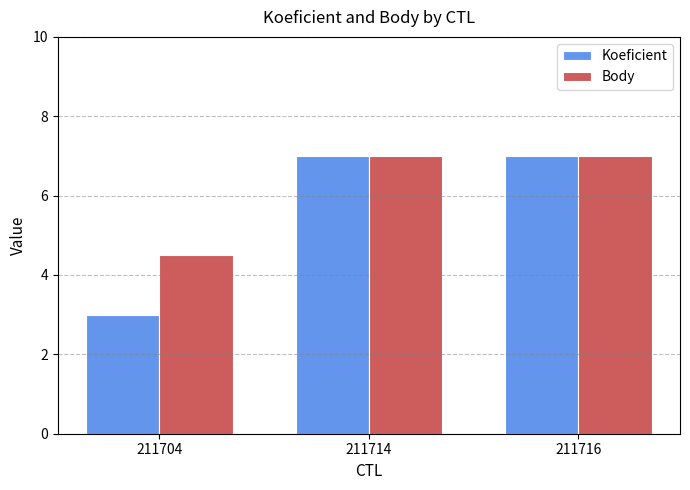

What are all the series names shown in the legend?

Koeficient, Body